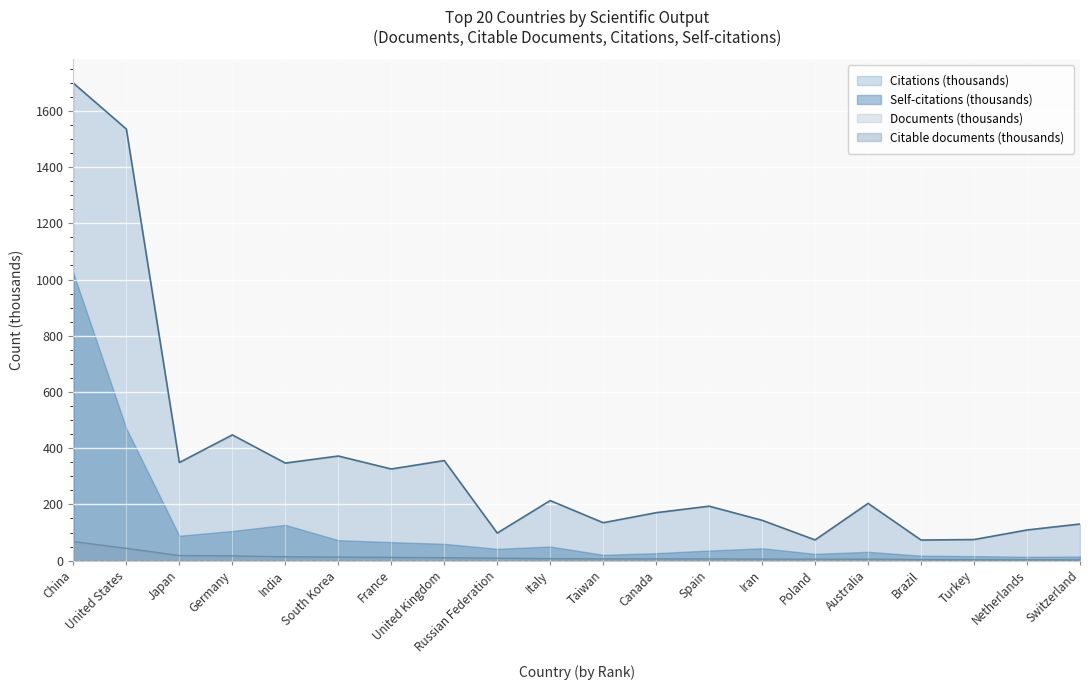

True or false: Citations (thousands) and Citable documents (thousands) intersect in this chart.

False